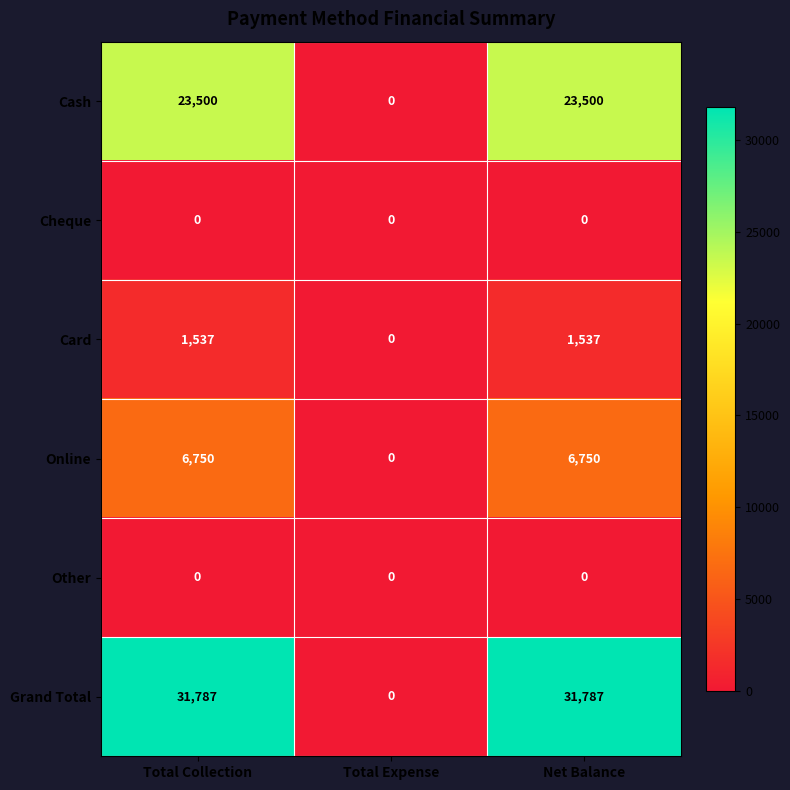

How many data points in Grand Total are less than 31787?

1